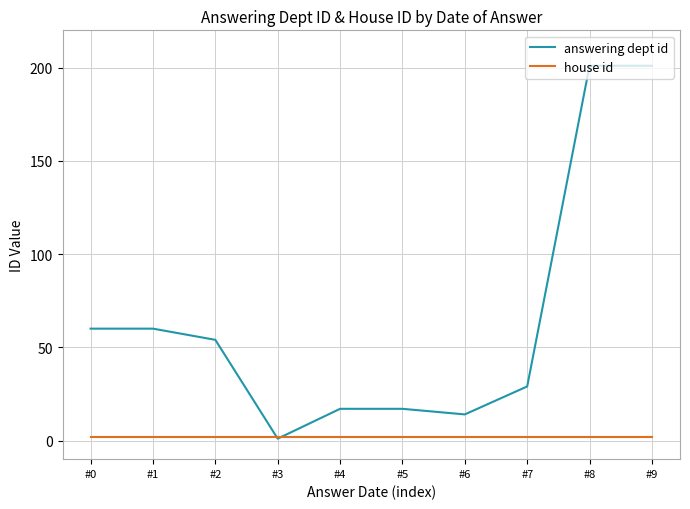

Reading left to right, extract all data points from this chart.

answering dept id: 60	60	54	1	17	17	14	29	201	201
house id: 2	2	2	2	2	2	2	2	2	2